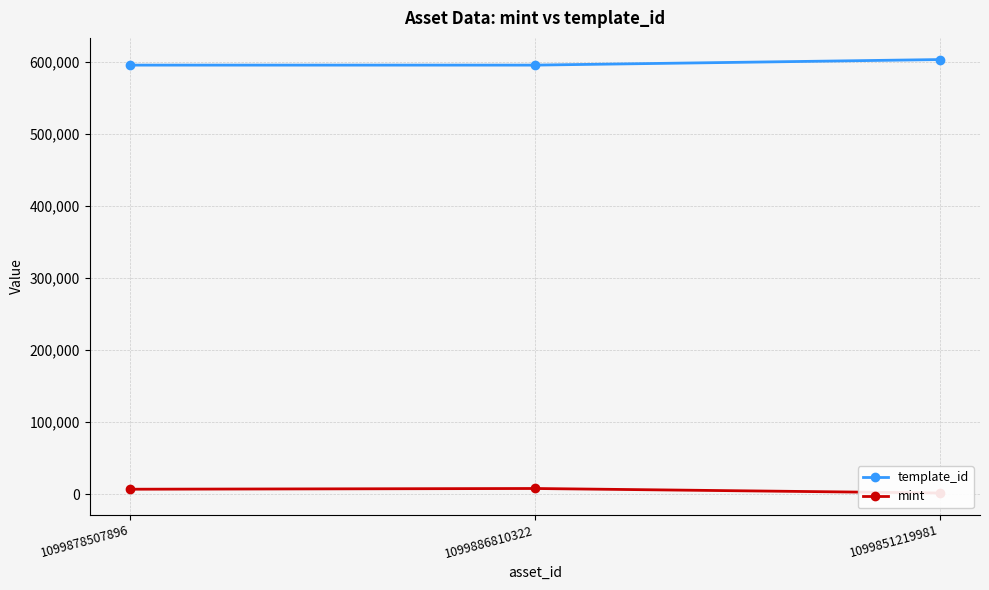

What is the label of the 1st point from the left?

1099878507896